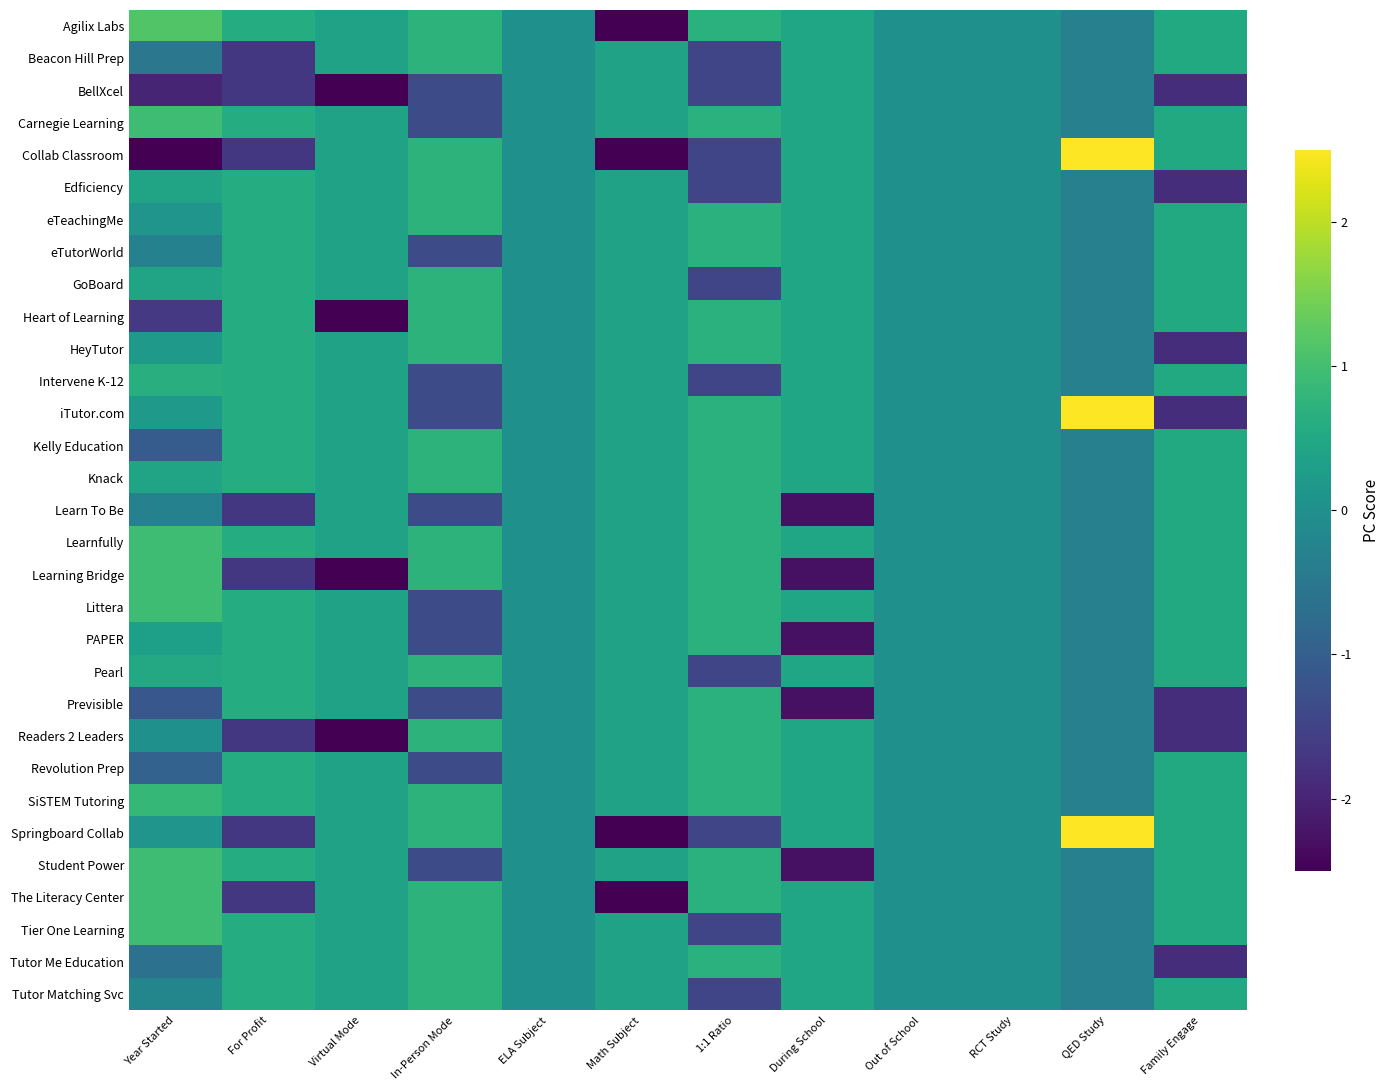

Which series has the widest spread of values?

Collab Classroom